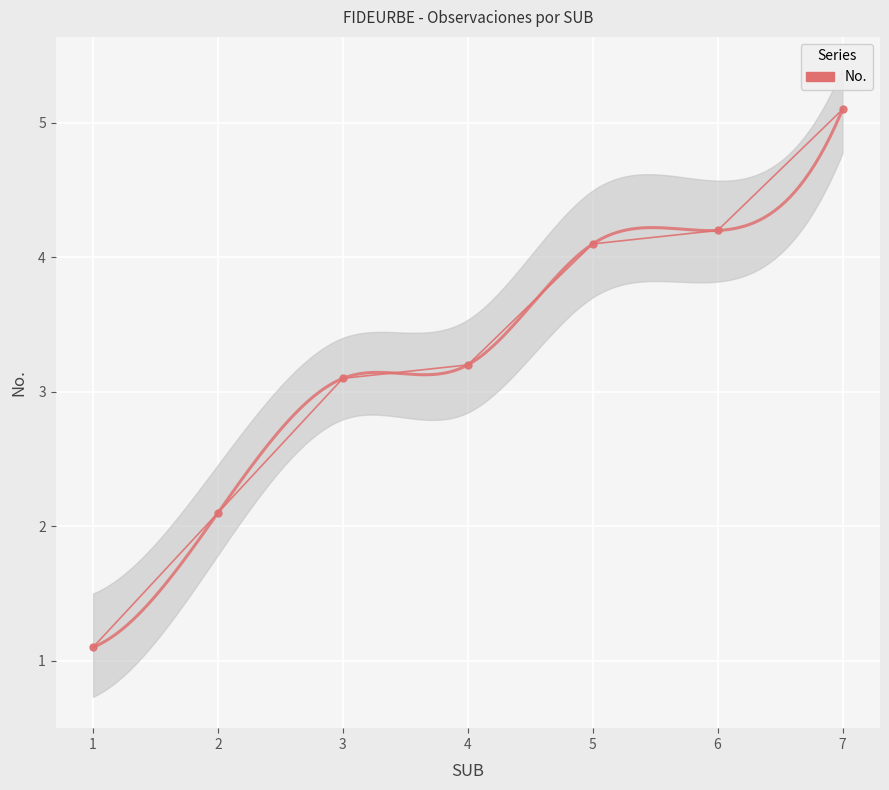

What is the smallest value displayed?

1.1